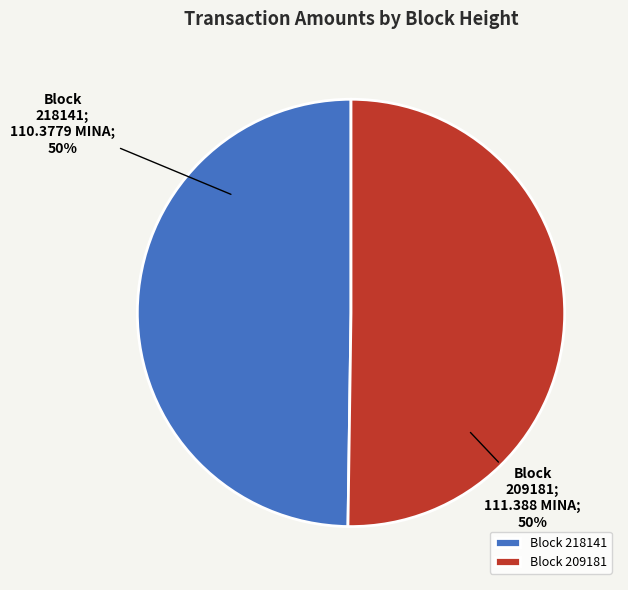

Count the number of slices in the pie.

2